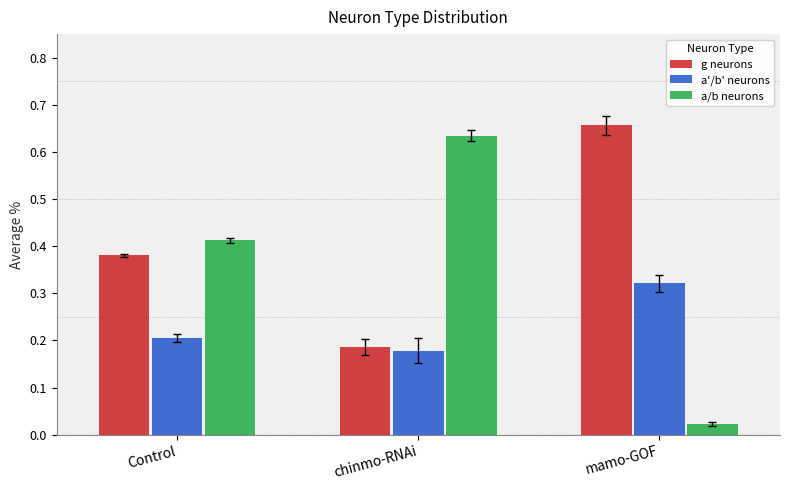

The value of a'/b' neurons at chinmo-RNAi is 0.1. True or false?

False